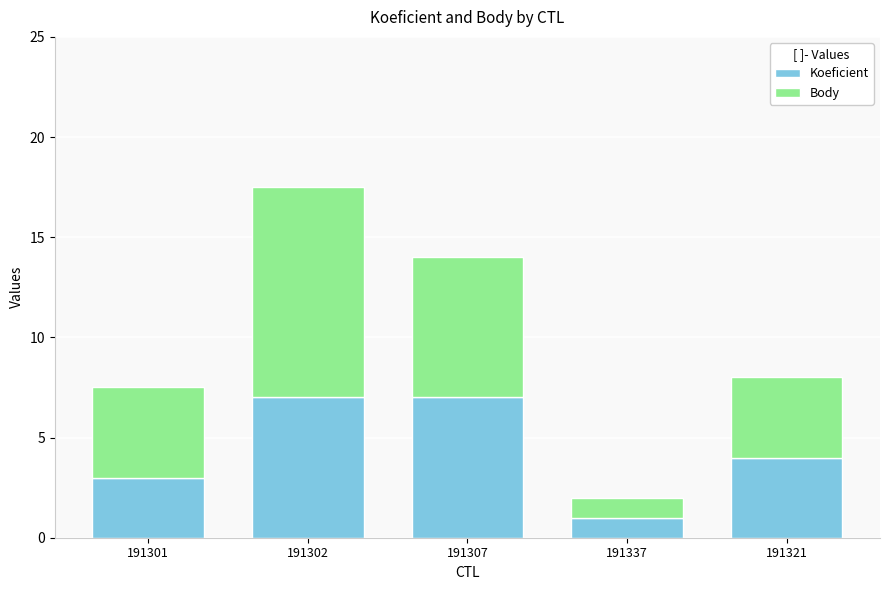

What is the difference between the second highest and second lowest values in the Koeficient series?

4.0